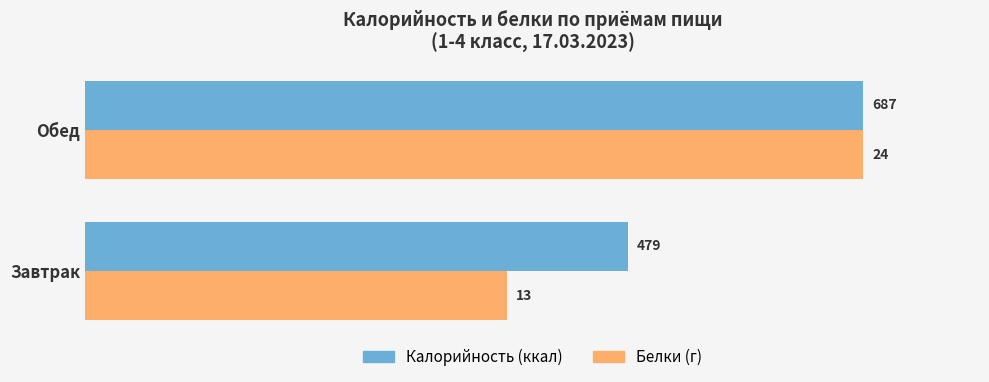

The value of Калорийность (ккал) at Завтрак is 674.7. True or false?

False